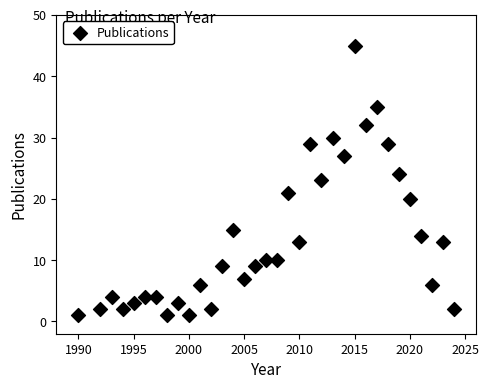

What is the range of X values (max minus min)?

34